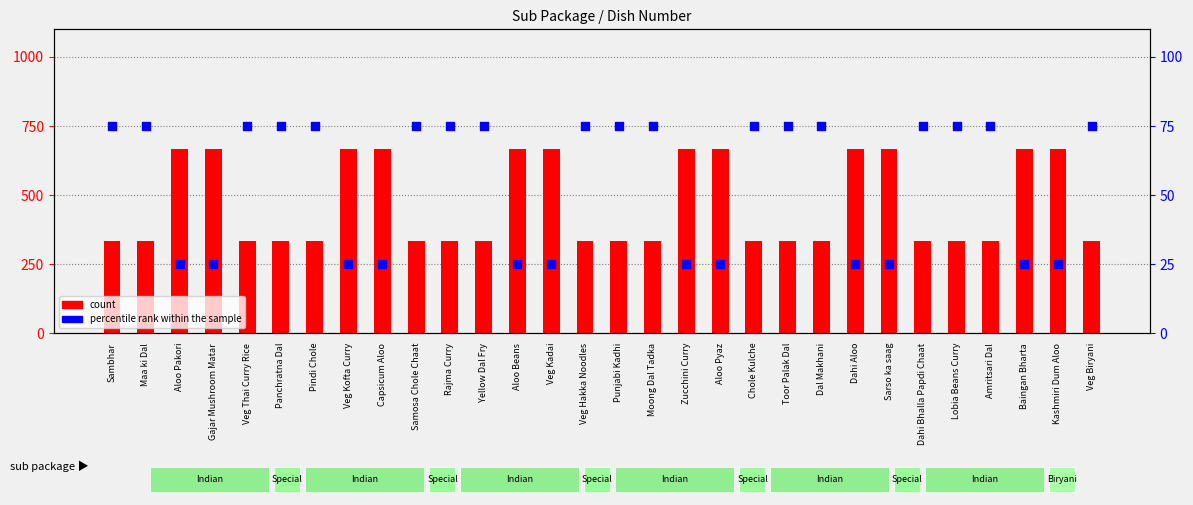

Which series has the largest Y range (max minus min)?

count